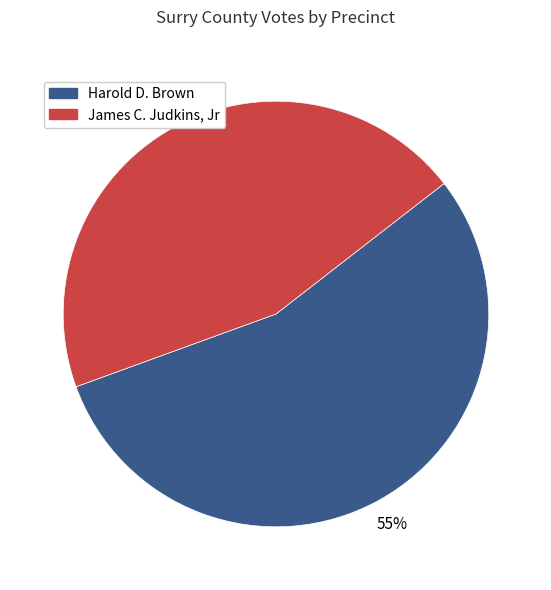

Is there a majority slice in this chart?

Yes